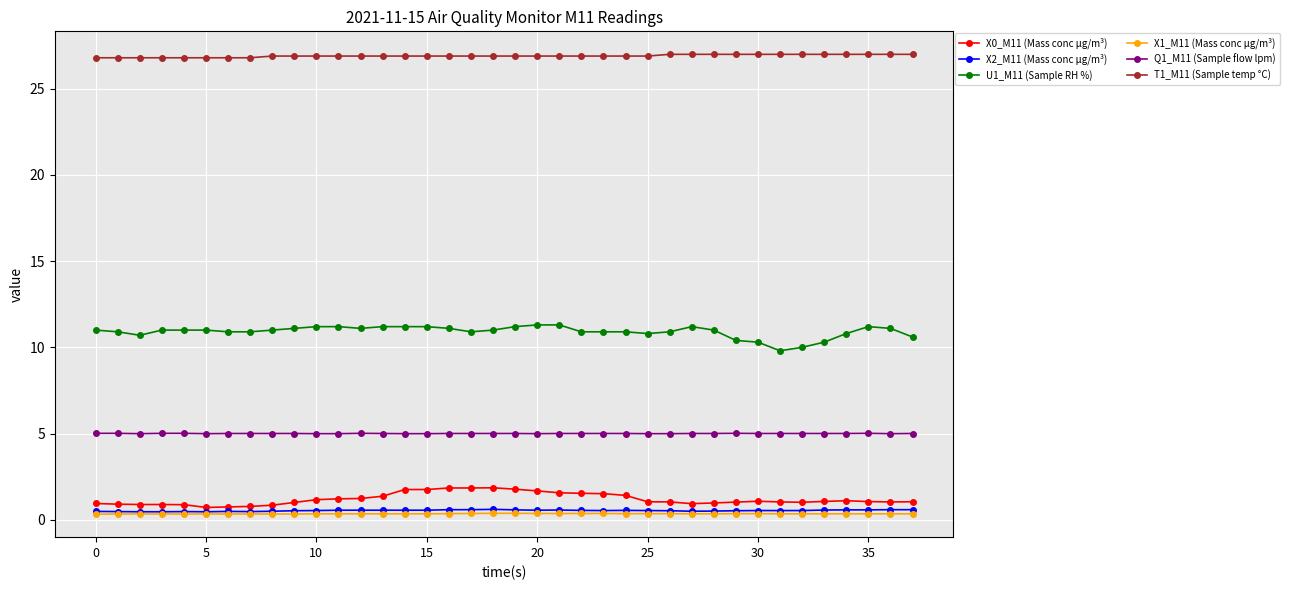

What is the smallest value displayed?

0.3